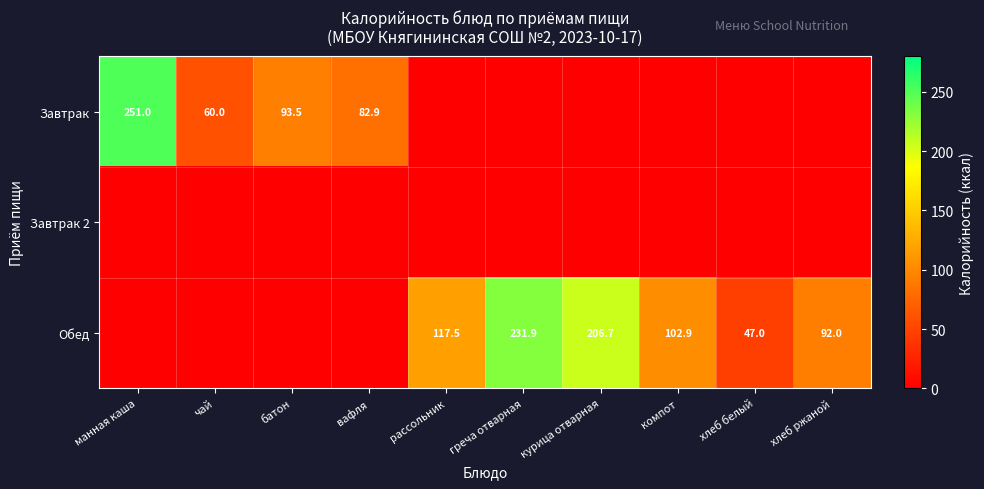

Is it true that Обед equals 92.0 at хлеб ржаной?

True